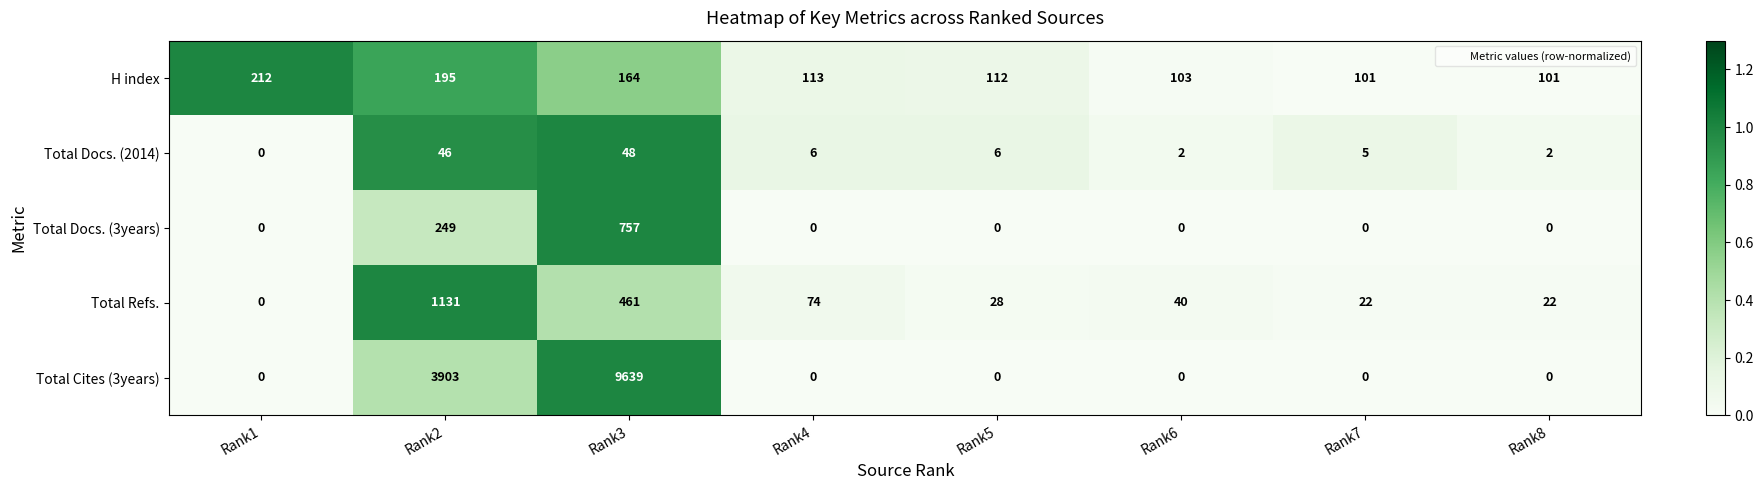

The Total Cites (3years) series shows 0 at Rank1. True or false?

True